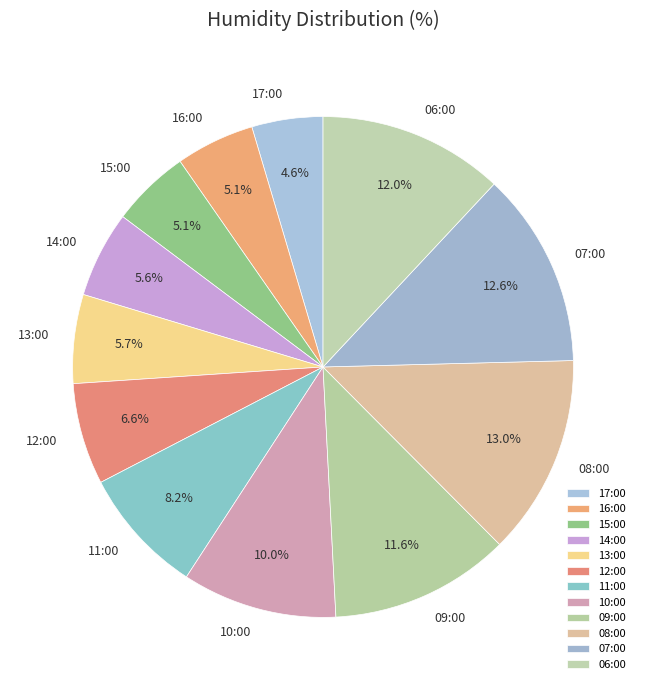

Count the number of slices in the pie.

12